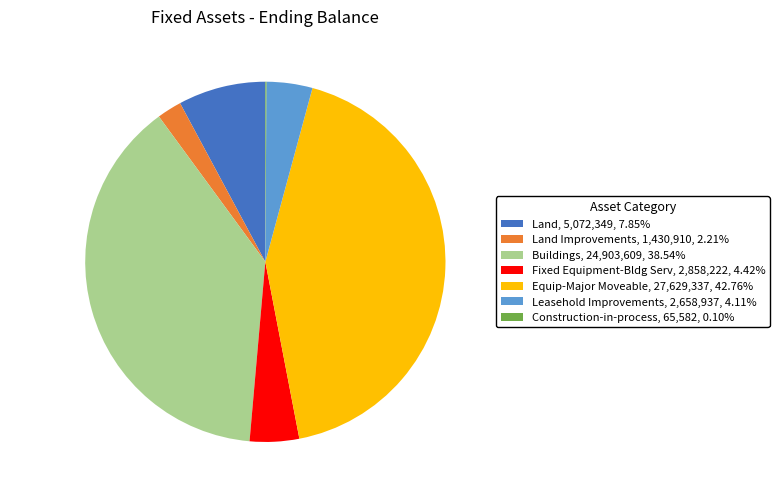

Is there any slice that represents more than half of the pie?

No